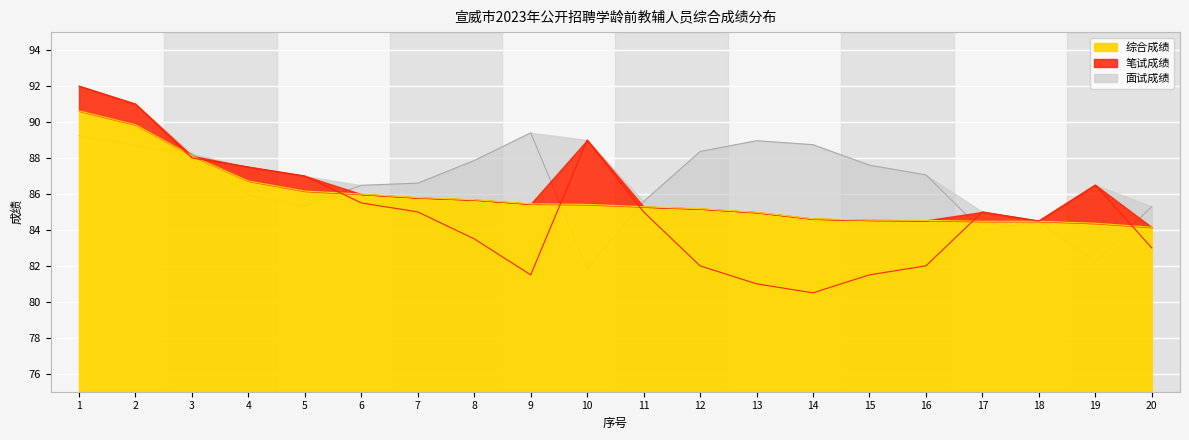

At which category does the chart reach its minimum across all series?

14